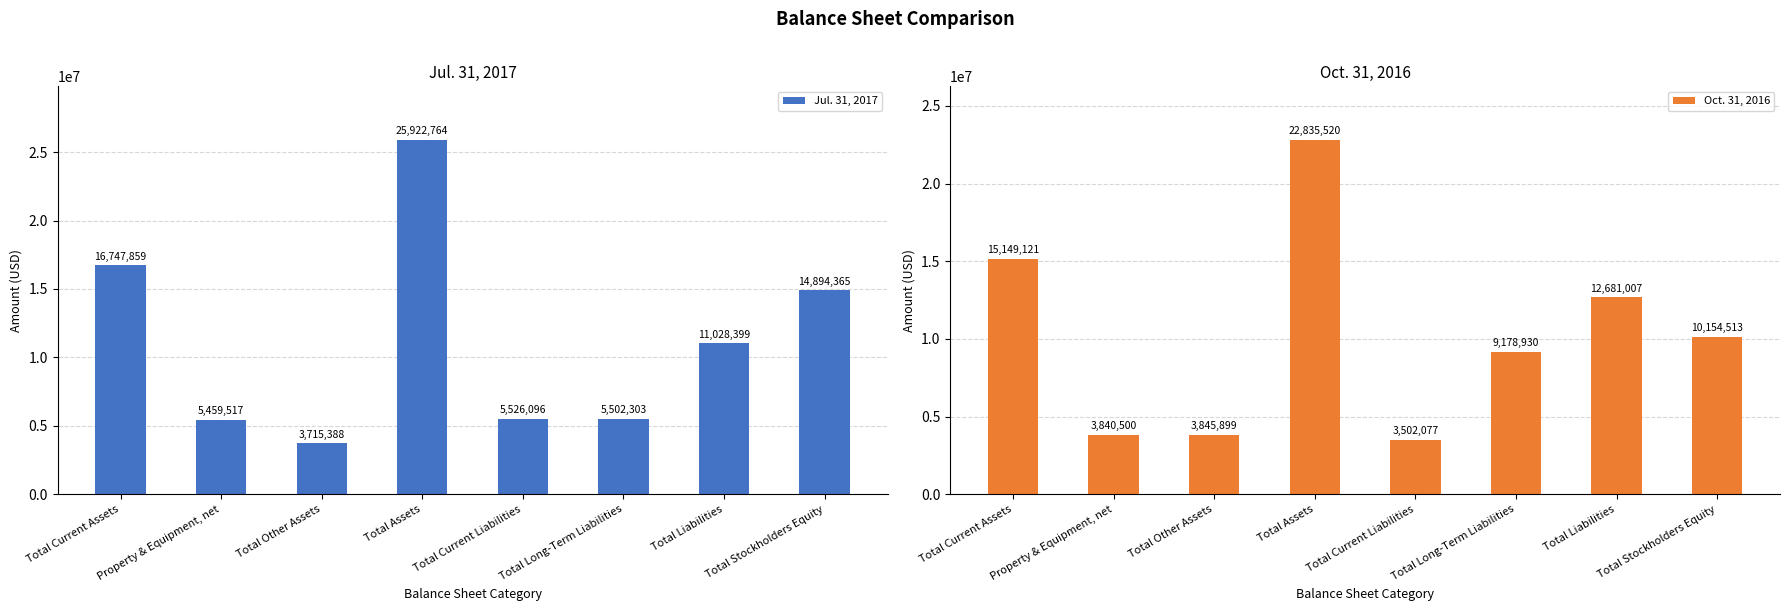

What is the total value across all series at Total Stockholders Equity?

25048878